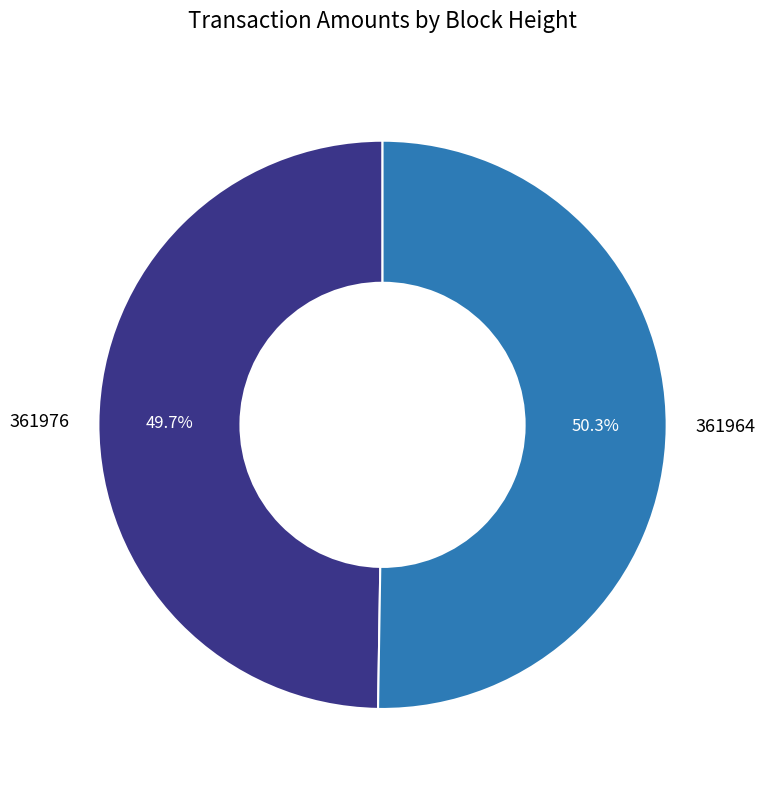

What is the smallest slice in the pie chart?

361976